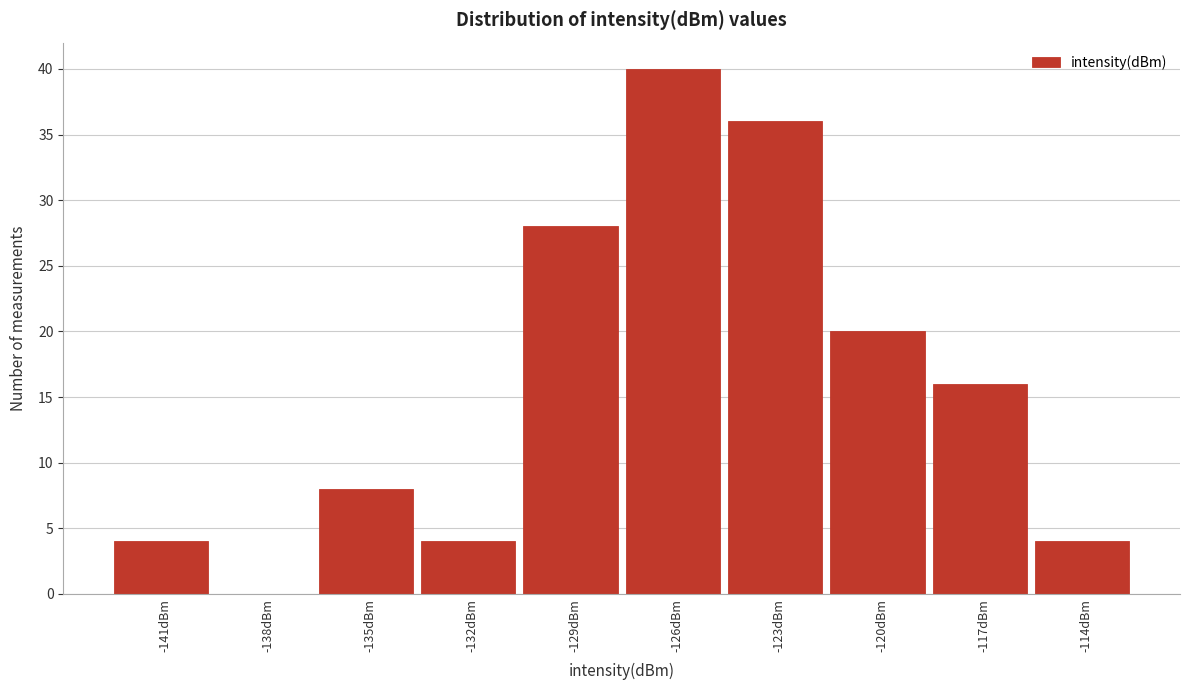

Reading left to right, transcribe all the data shown in this chart.

-141dBm=4	-138dBm=0	-135dBm=8	-132dBm=4	-129dBm=28	-126dBm=40	-123dBm=36	-120dBm=20	-117dBm=16	-114dBm=4